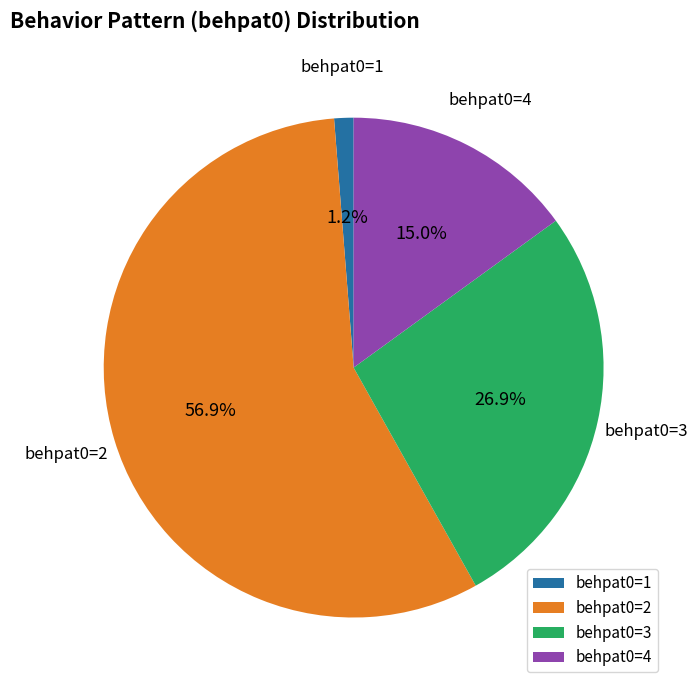

Between behpat0=4 and behpat0=1, which is larger?

behpat0=4